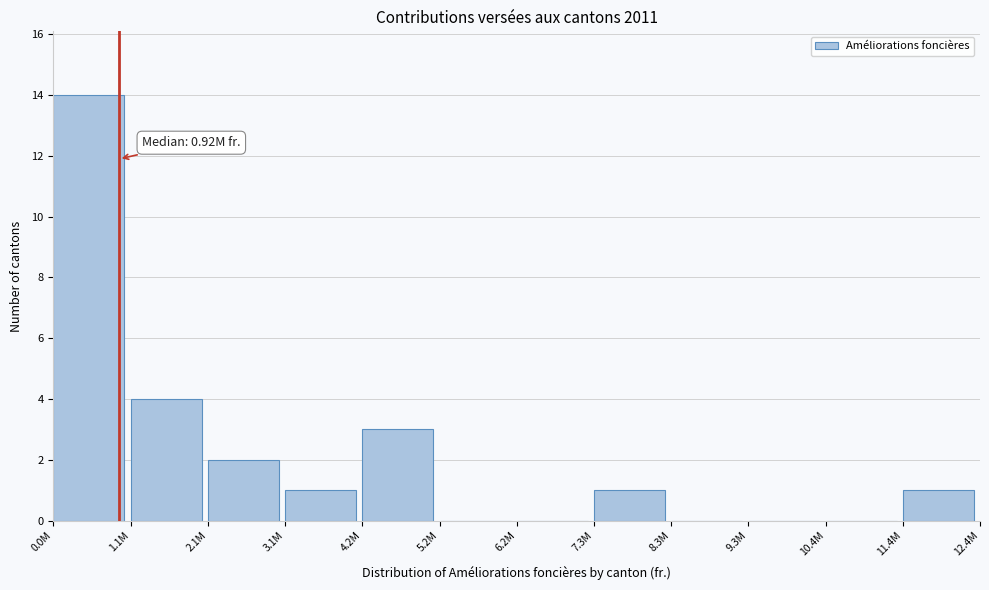

Reading left to right, transcribe all the data shown in this chart.

0.0M=14	1.1M=4	2.1M=2	3.1M=1	4.2M=3	5.2M=0	6.2M=0	7.3M=1	8.3M=0	9.3M=0	10.4M=0	11.4M=1